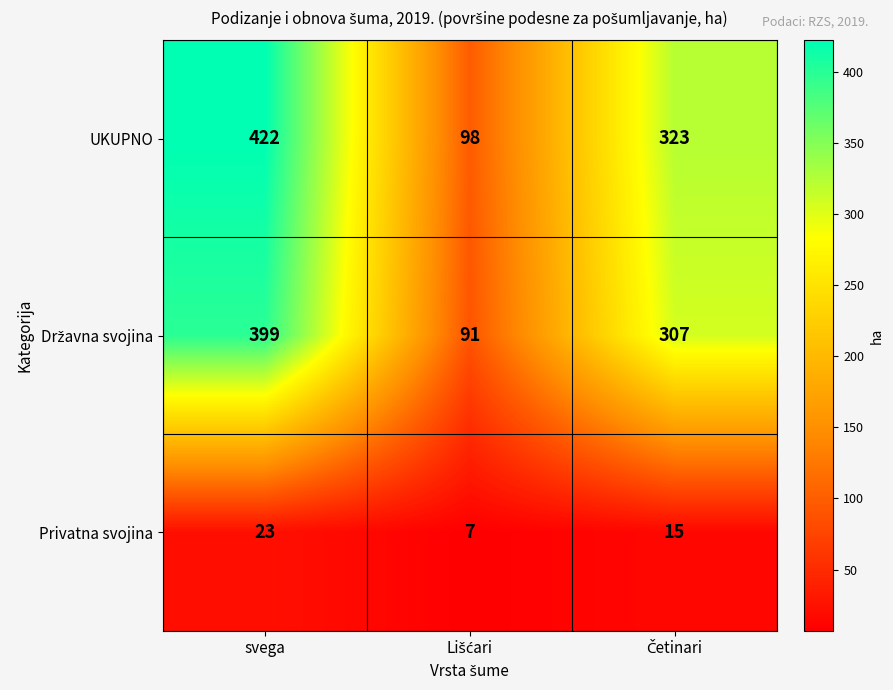

What is the total value across all series at svega?

844